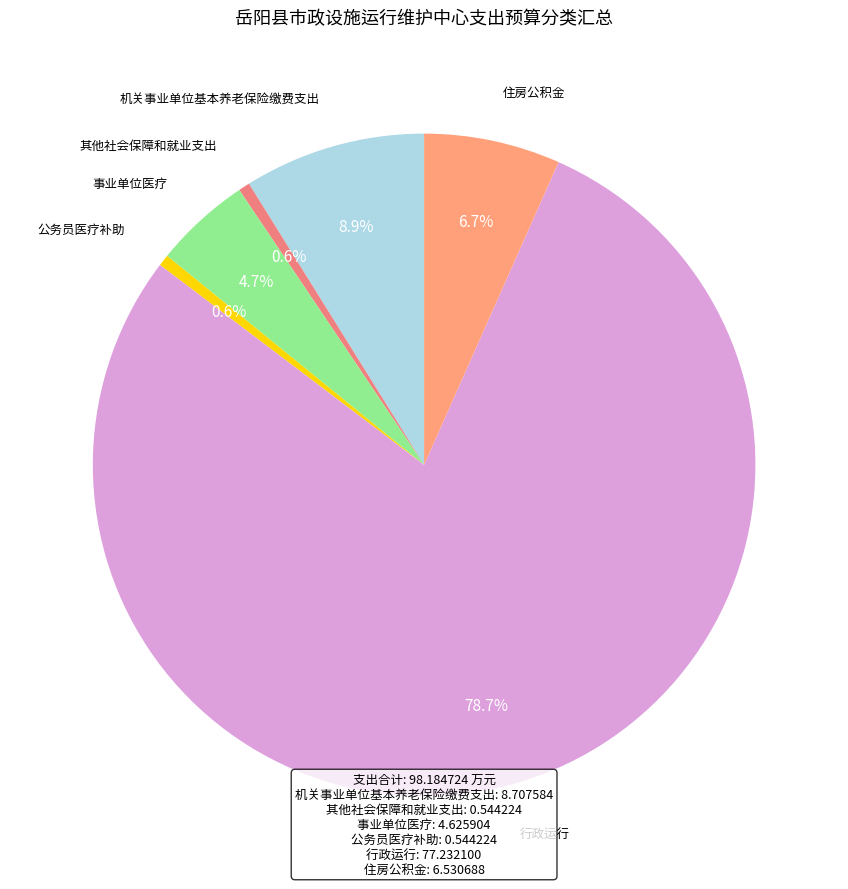

Is there any slice that represents more than half of the pie?

Yes